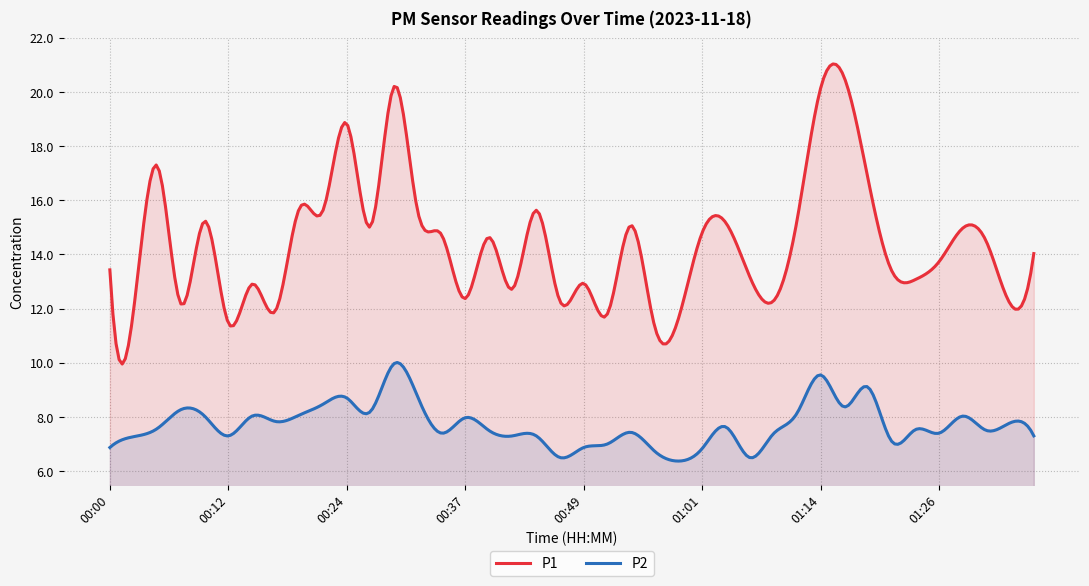

What are all the series names shown in the legend?

P1, P2